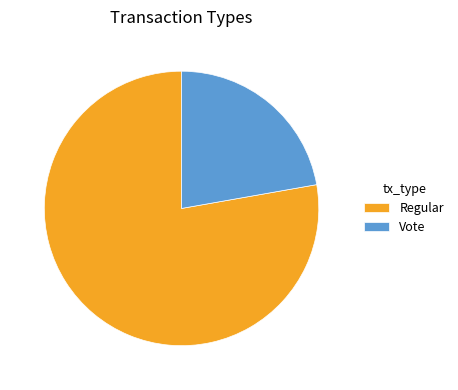

Do Regular and Vote together represent more than half of the pie?

Yes